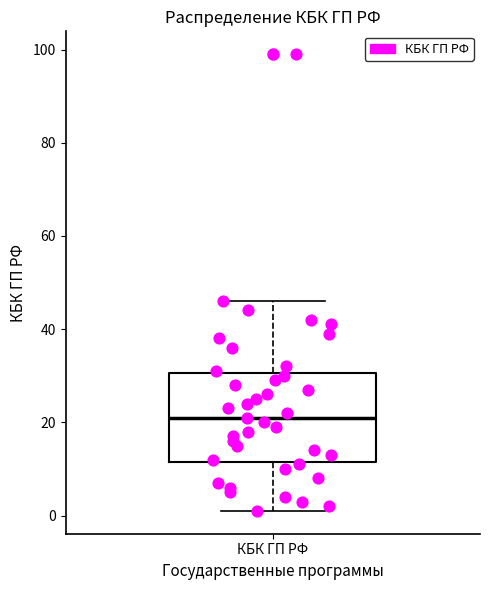

Transcribe this box plot: give where the median line is, the range the box spans, and where the two whiskers end, as read against the y-axis. The values are not printed on the chart, so give them approximately, as read against the axis.

median 22, box 12 to 30, whiskers 2 to 46